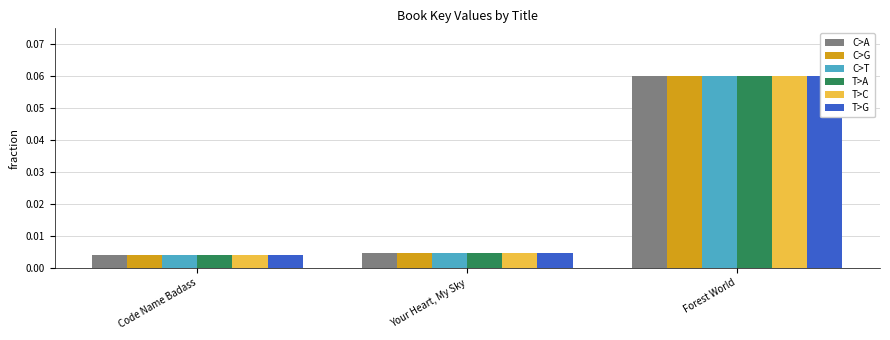

Is it true that T>G equals 0.0 at Your Heart, My Sky?

False